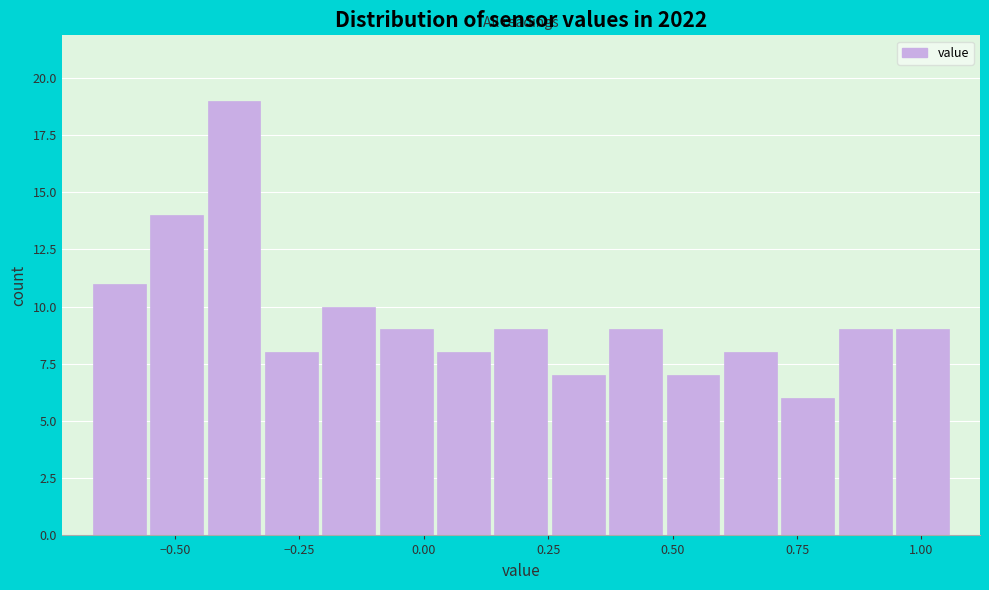

Around what value on the x-axis is the tallest bar? Give the approximate position of its centre, as read against the axis.

-0.40